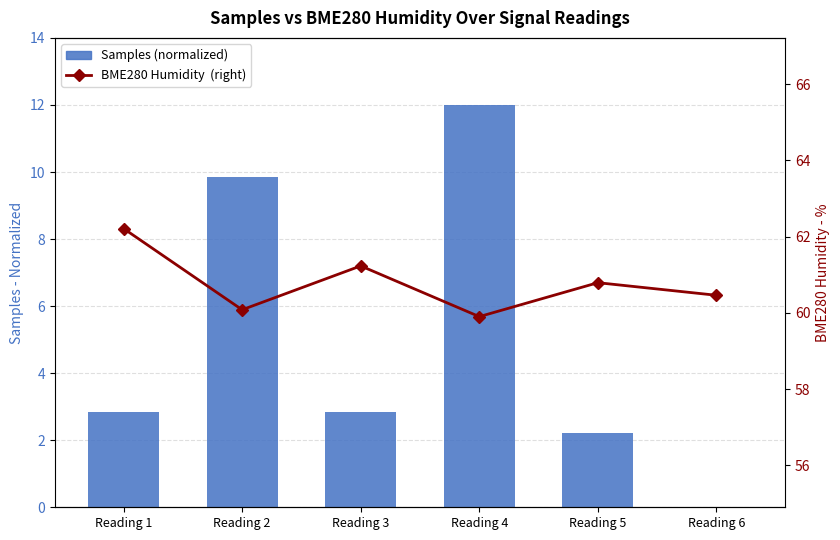

Between Reading 3 and Reading 5, which series saw the biggest shift?

Samples (normalized)